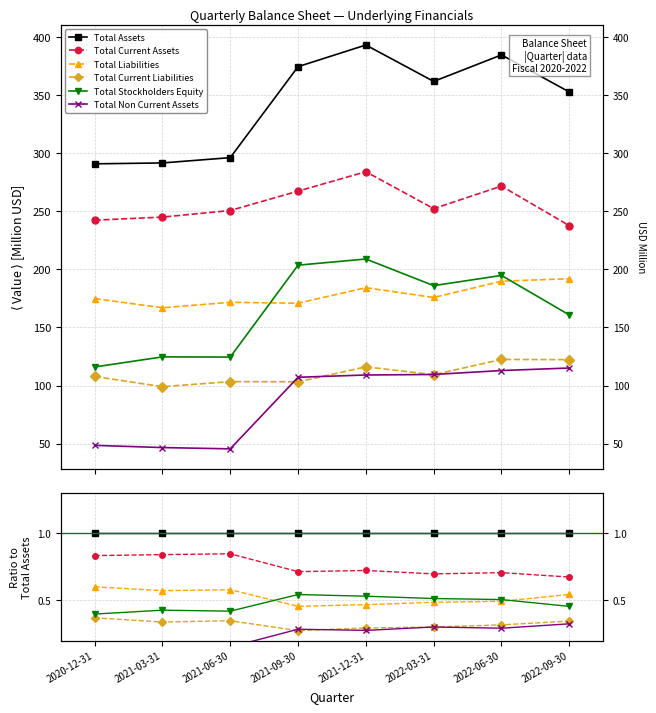

The Total Current Liabilities series shows 0.1 at 2021-06-30. True or false?

False